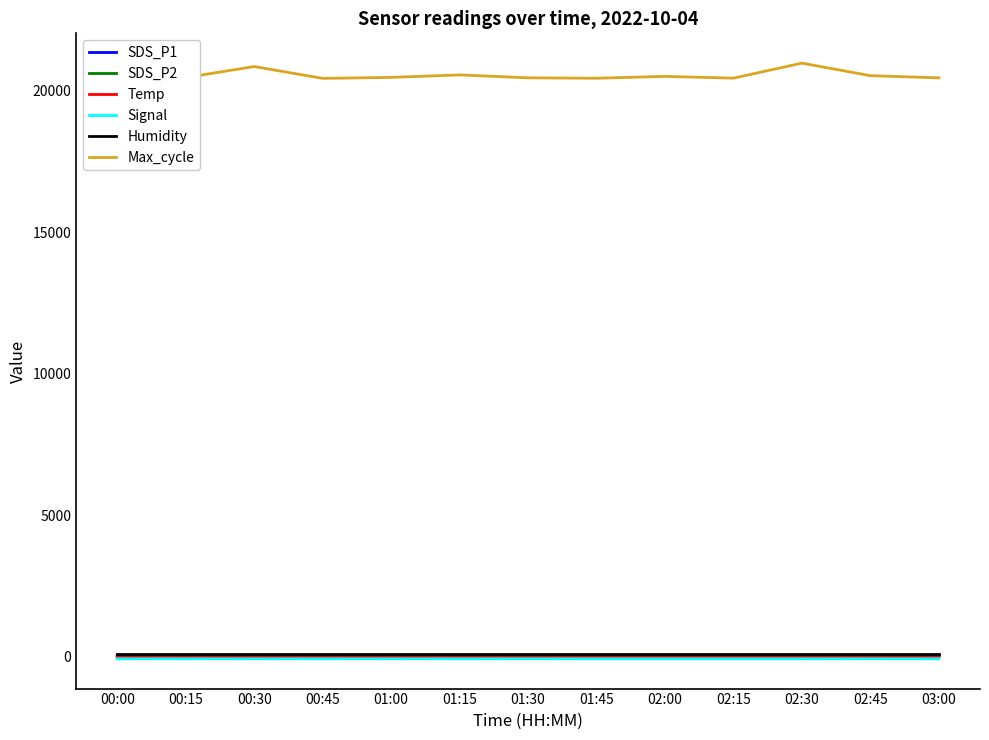

Is it true that SDS_P1 equals 13.2 at 00:15?

False